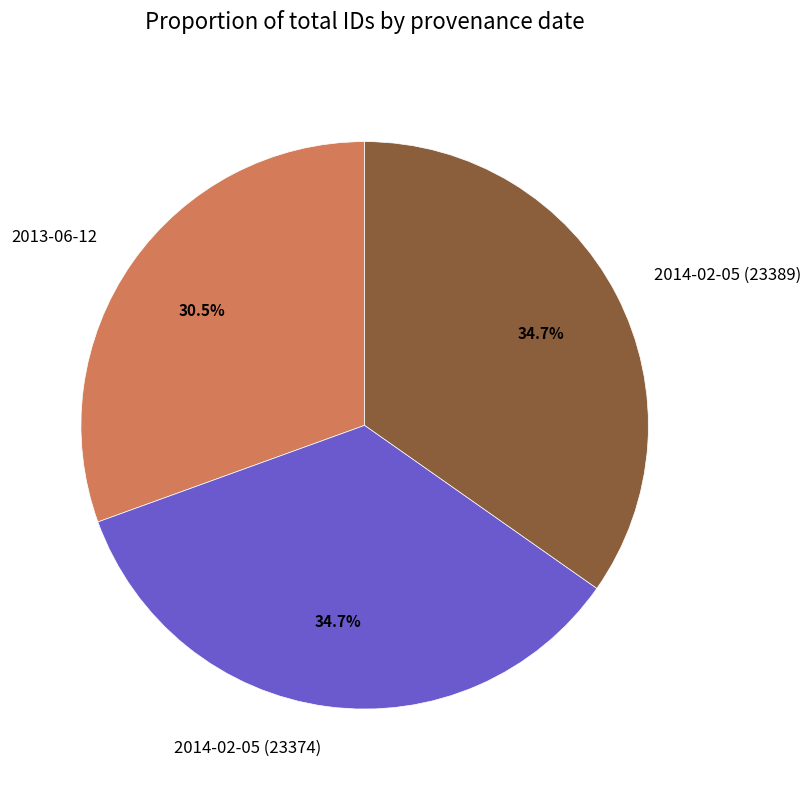

To the nearest percent, what percentage of the pie is 2014-02-05 (23374)?

35%